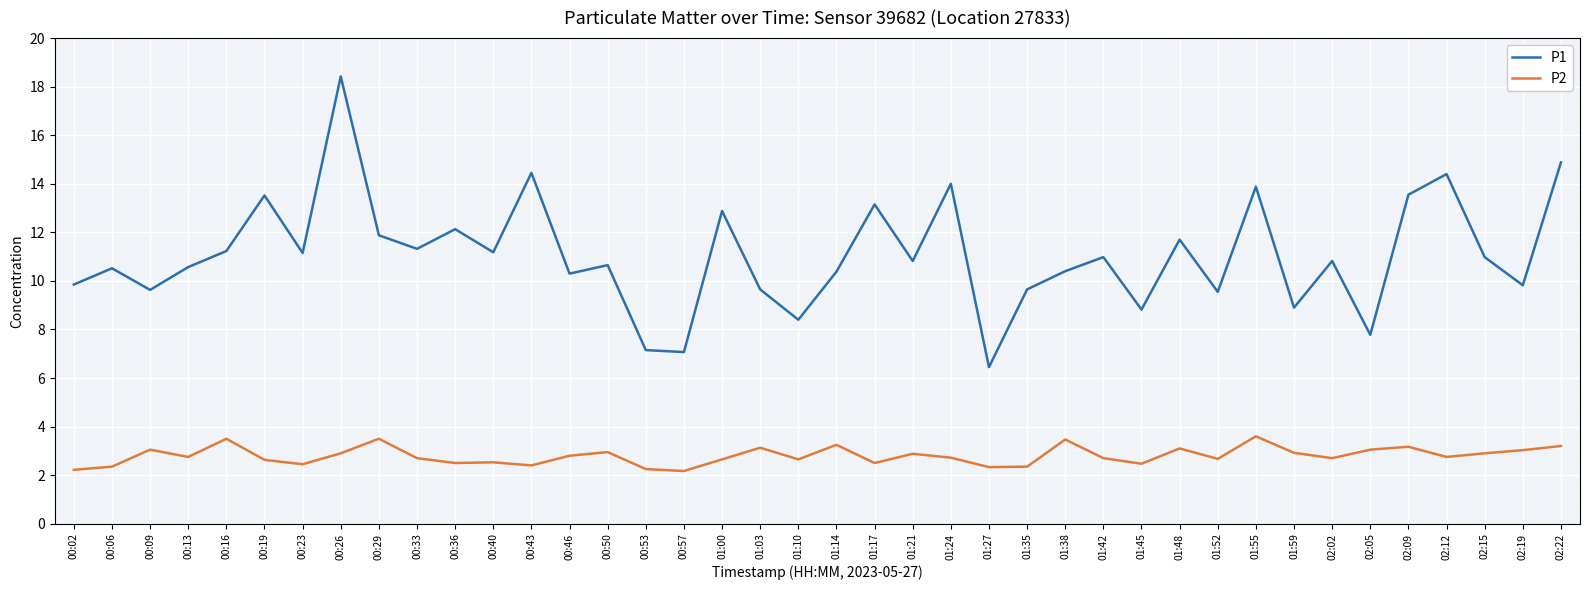

Rank the series by their maximum value, from highest to lowest.

P1, P2